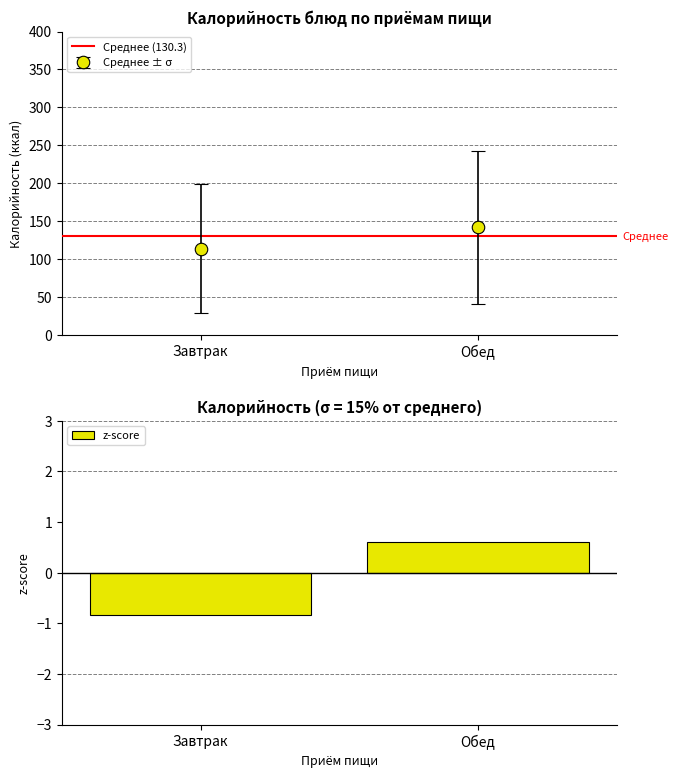

Reading left to right, extract all data points from this chart.

Завтрак=-0.8	Обед=0.6